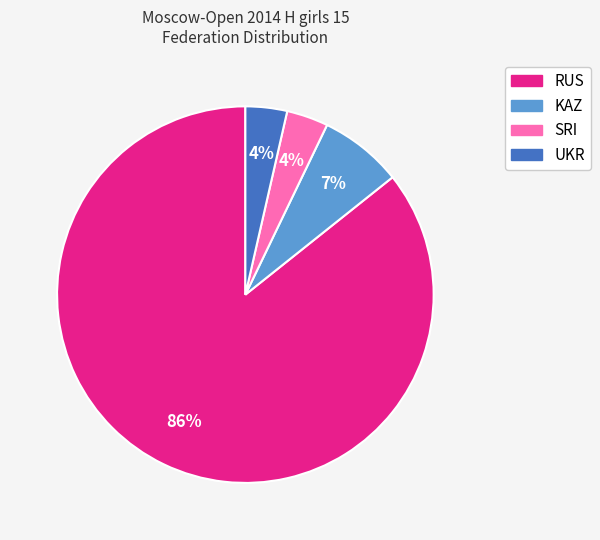

What is the ratio of the value at UKR to the value at SRI?

1.0